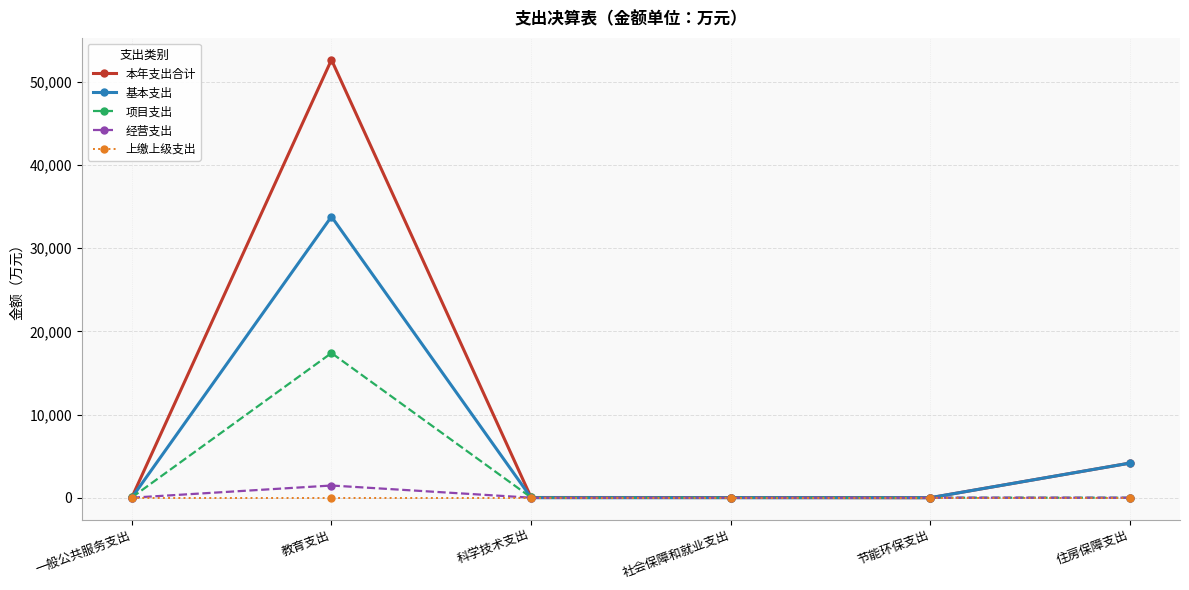

What is the label of the 3rd point from the left?

科学技术支出